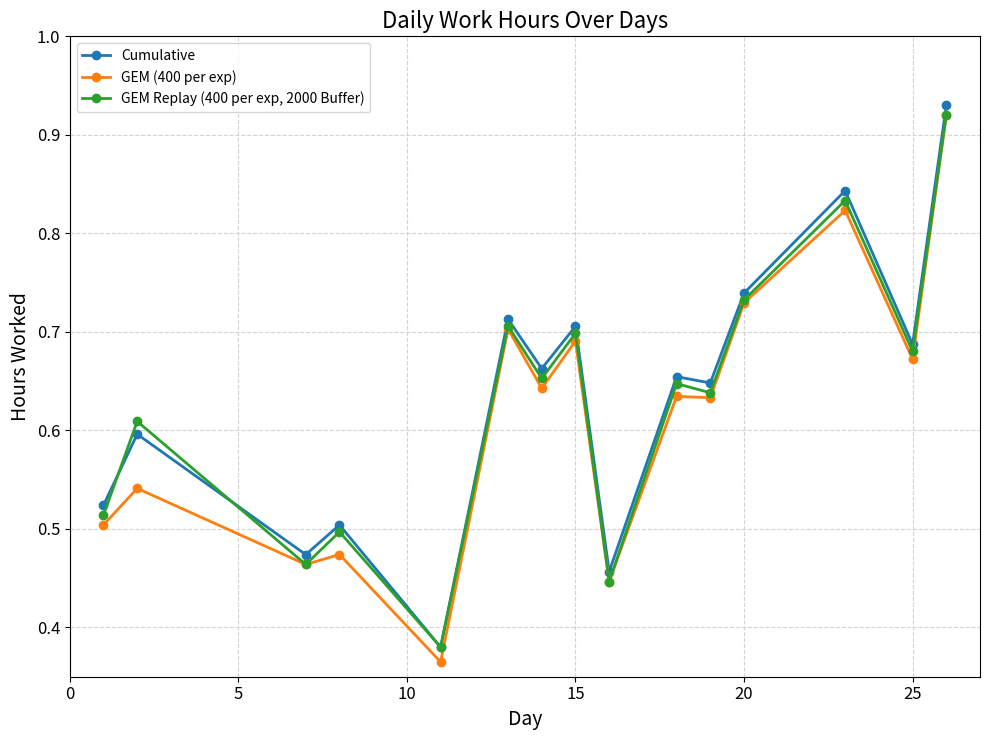

List the series in order of their overall mean, highest first.

Cumulative, GEM Replay (400 per exp, 2000 Buffer), GEM (400 per exp)